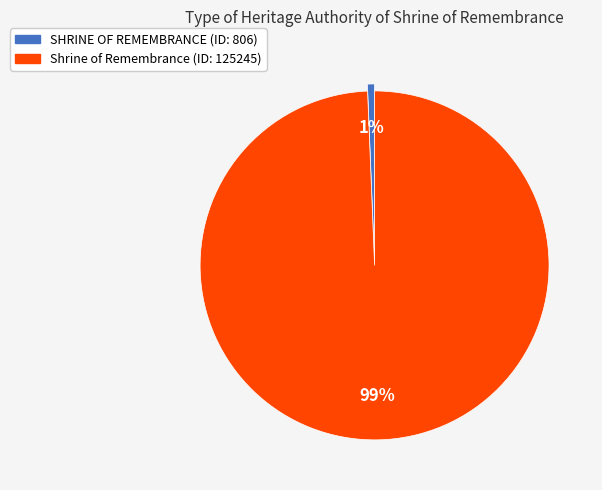

Do SHRINE OF REMEMBRANCE and Shrine of Remembrance together represent more than half of the pie?

Yes